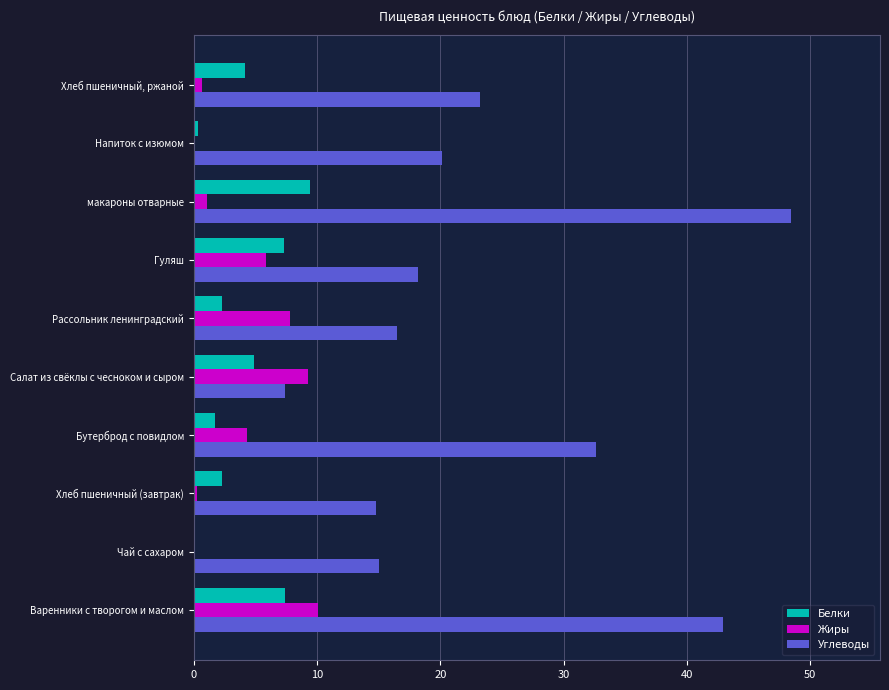

Between Бутерброд с повидлом and макароны отварные, which series saw the biggest shift?

Углеводы